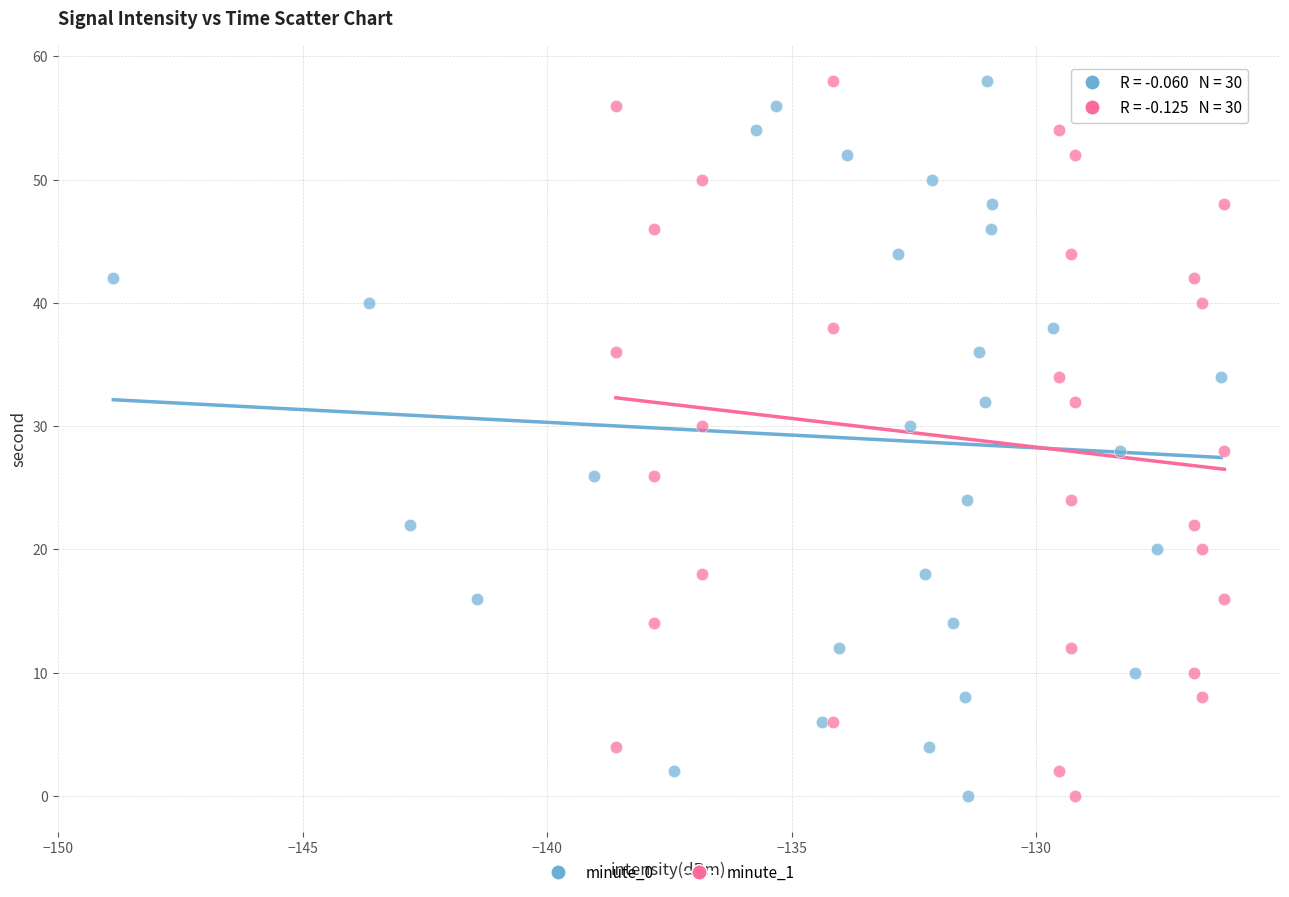

What are all the series names shown in the legend?

minute_0, minute_1